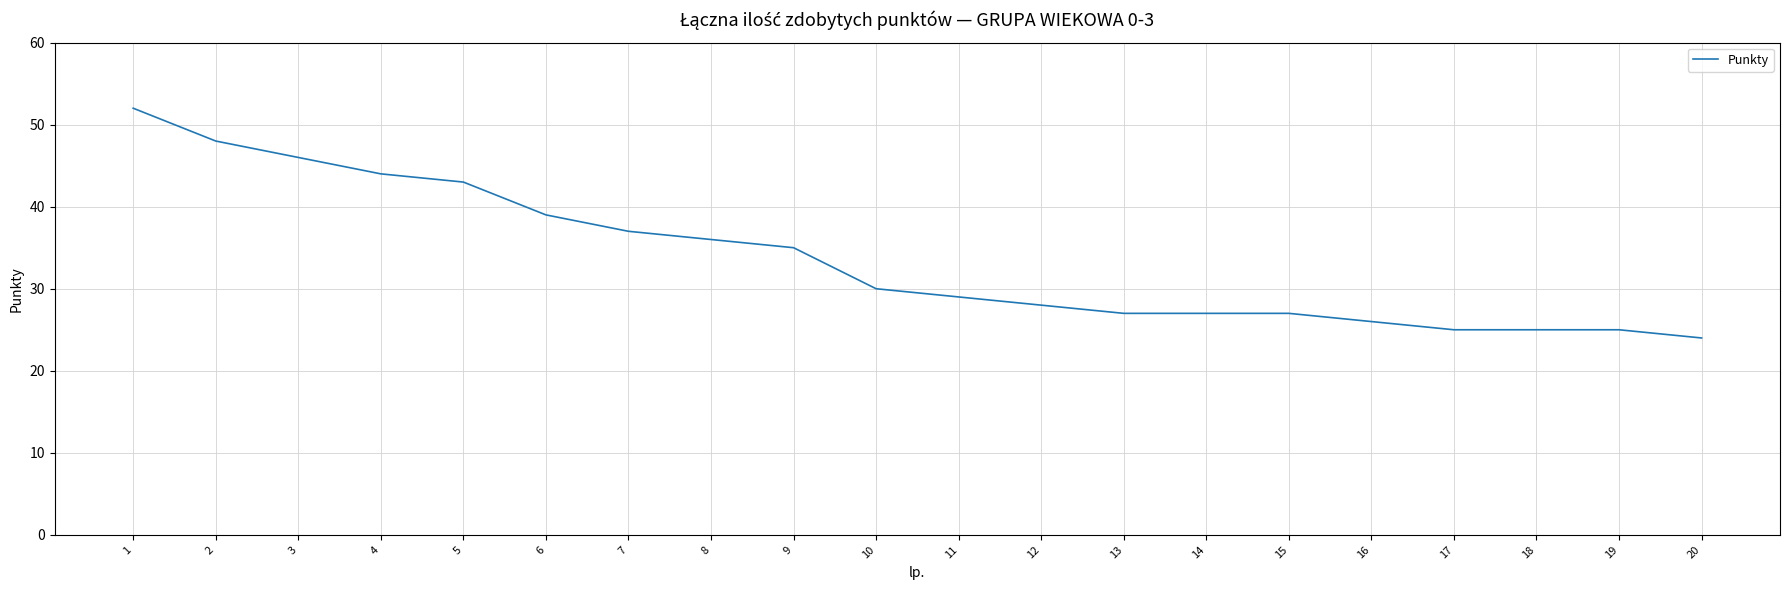

True or false: there are more than 2 points higher than both neighbors.

False